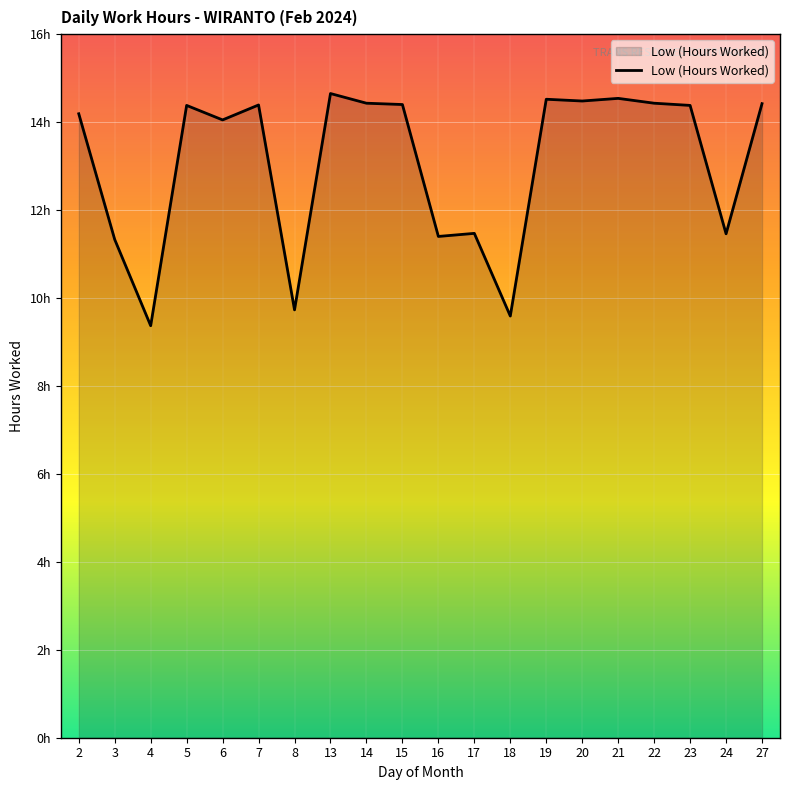

Rank the categories by value from lowest to highest.

4, 18, 8, 3, 16, 24, 17, 6, 2, 5, 23, 7, 15, 27, 14, 22, 20, 19, 21, 13